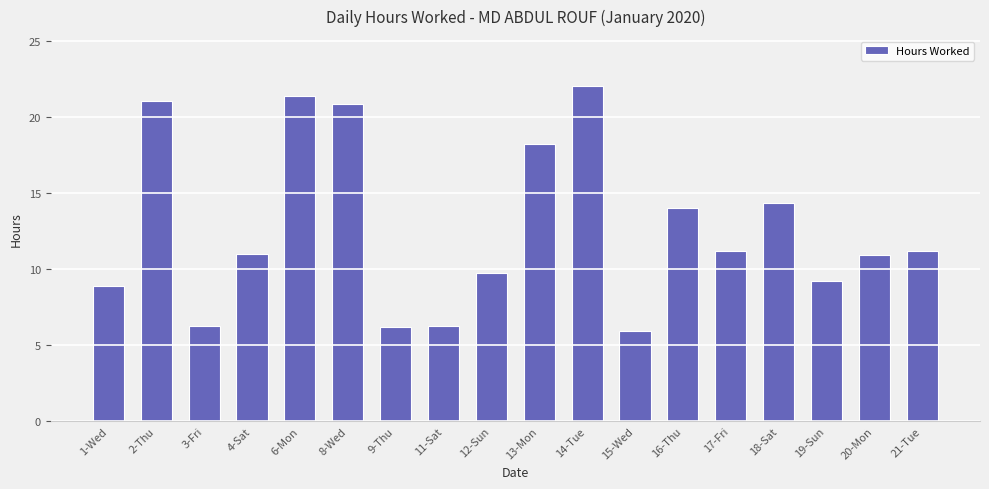

What is the smallest value displayed?

5.9